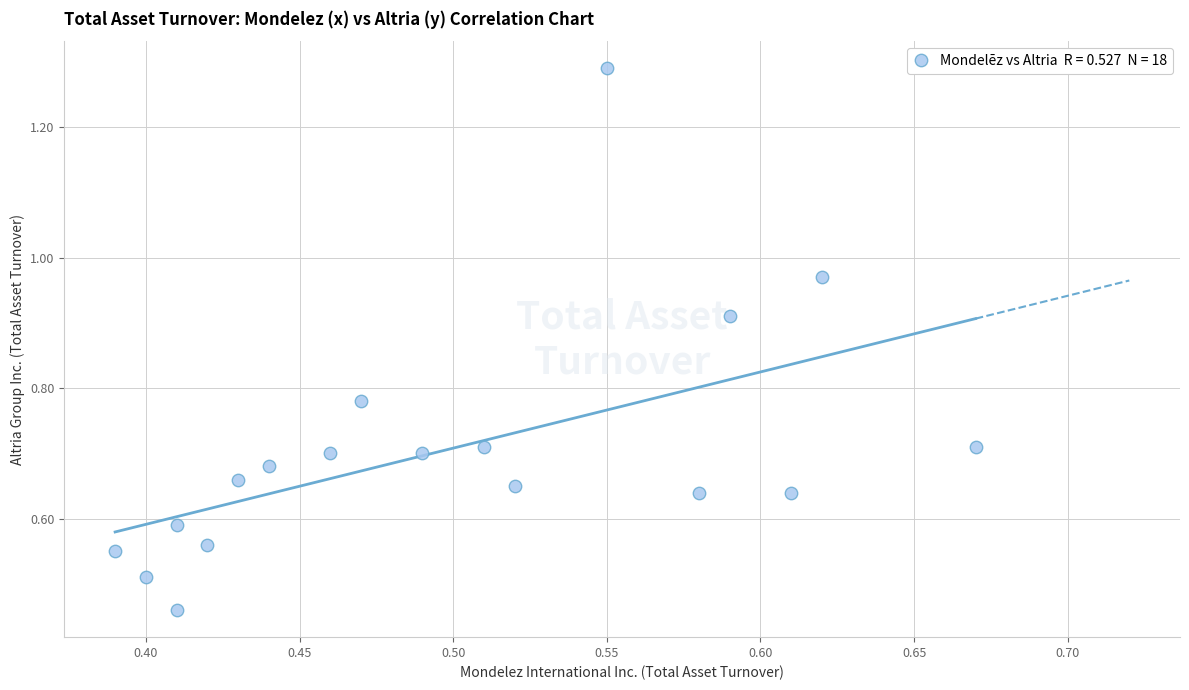

What is the range of X values (max minus min)?

0.3